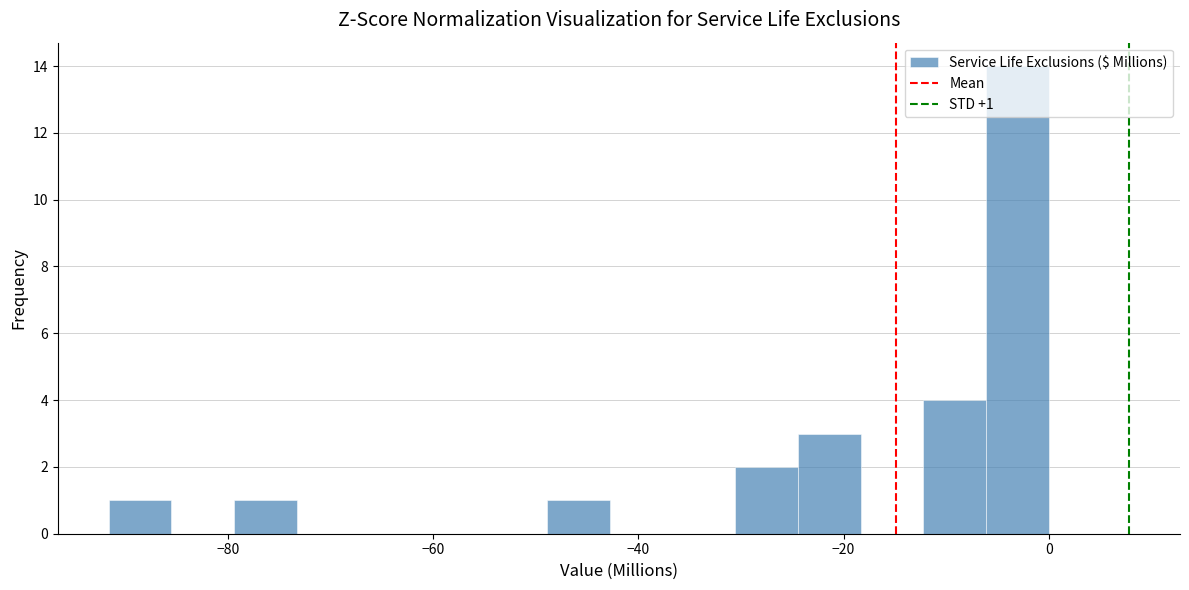

Read against the x-axis, roughly where is the centre of the tallest bar?

-4